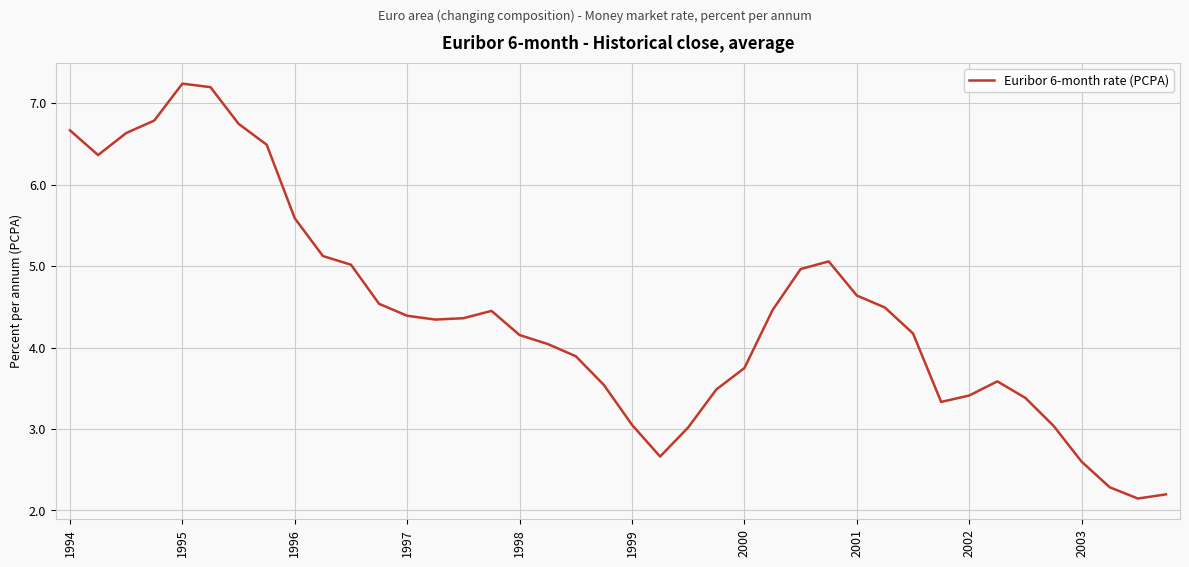

How many lines are shown in the chart?

1